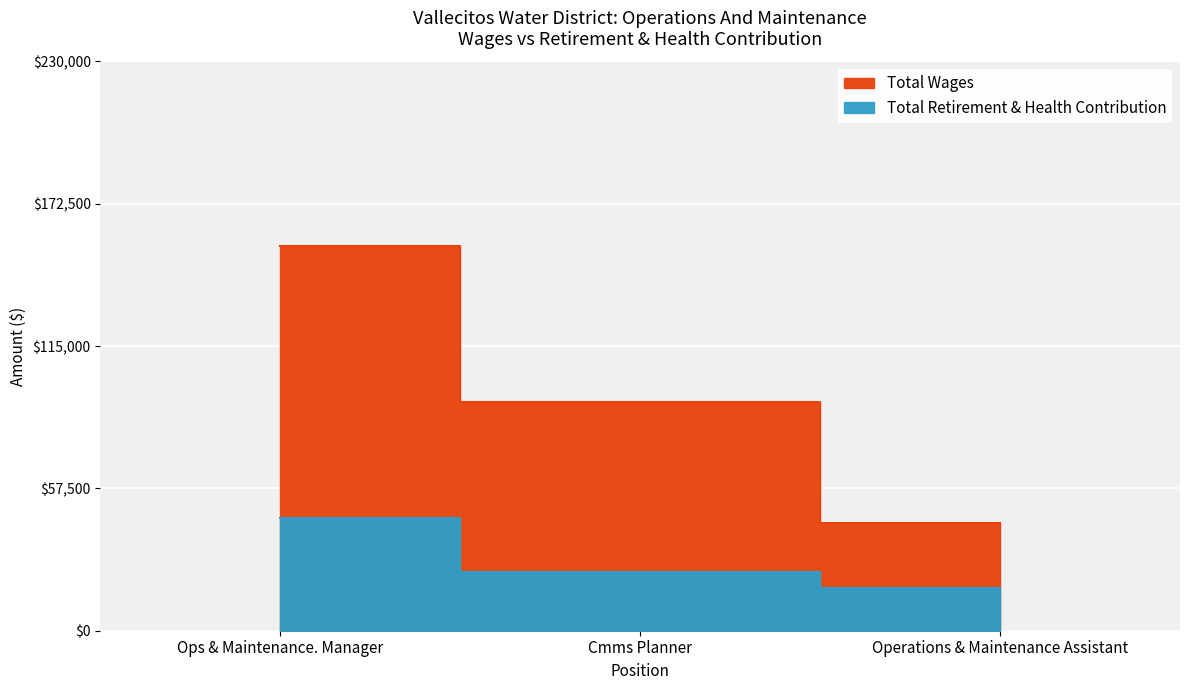

Rank the categories by Total Retirement & Health Contribution value from lowest to highest.

Operations & Maintenance Assistant, Cmms Planner, Ops & Maintenance. Manager